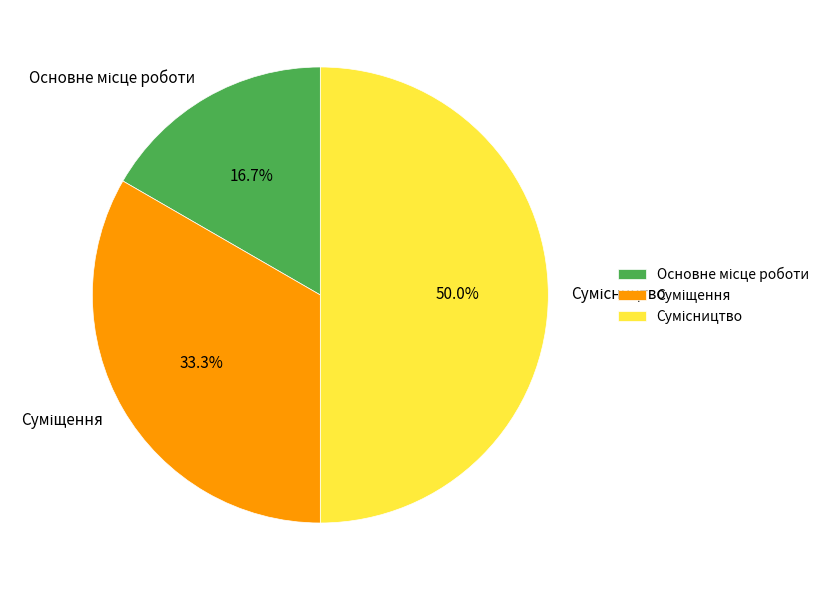

To the nearest percent, what percentage of the pie is Сумісництво?

50%